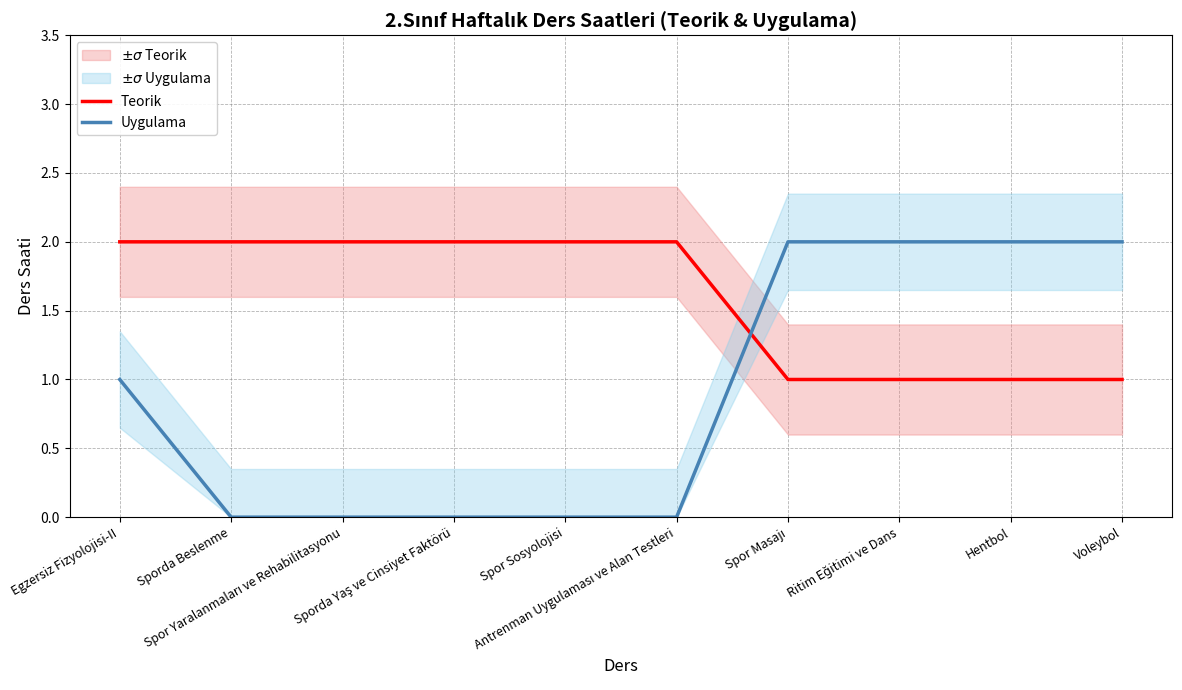

Rank the series at Spor Yaralanmaları ve Rehabilitasyonu from highest to lowest value.

Teorik, Uygulama